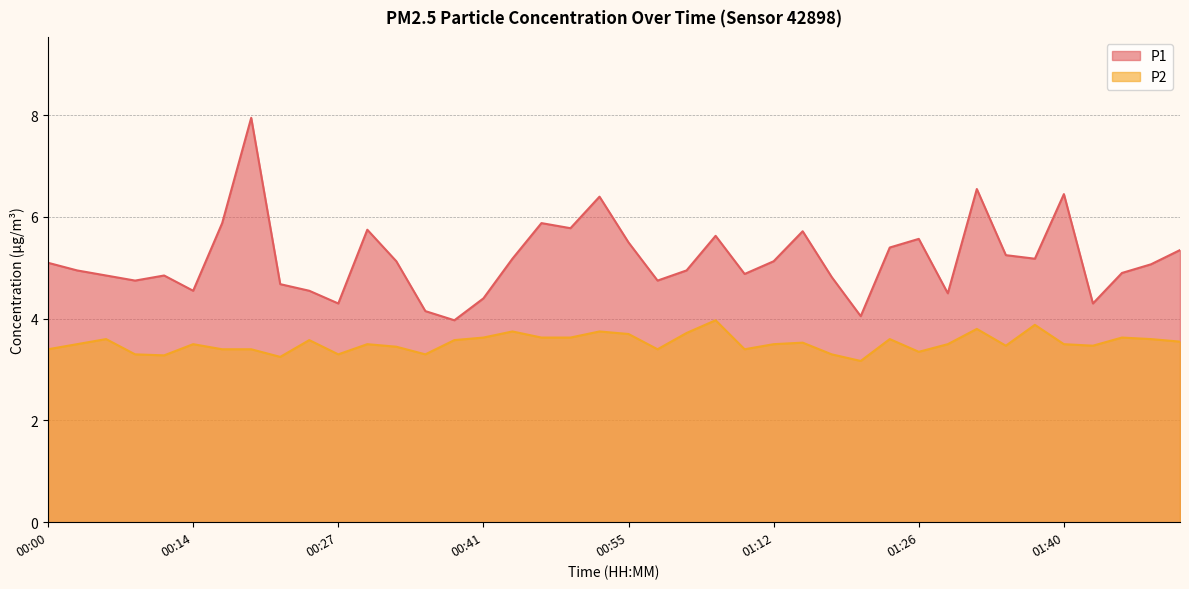

What position from the left is 00:03?

2